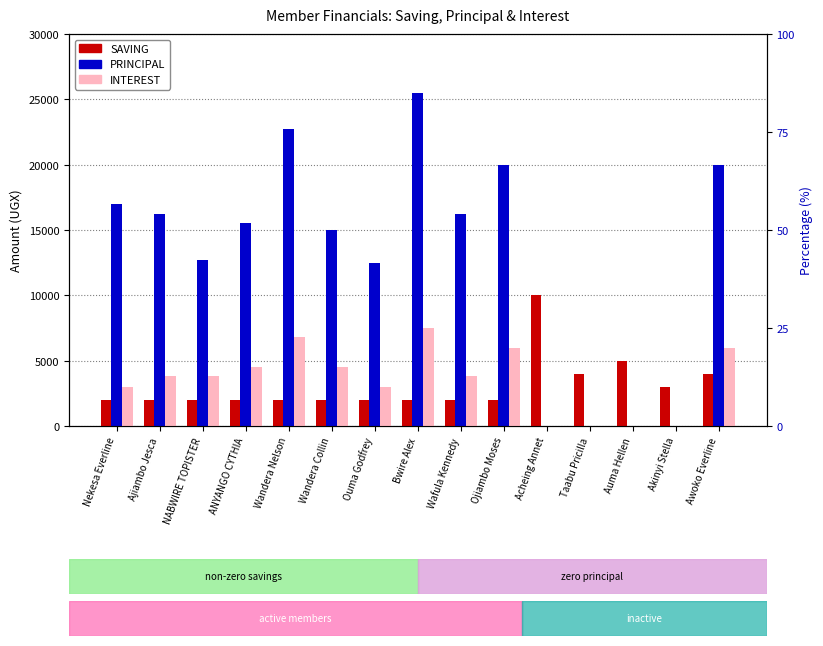

What are all the series names shown in the legend?

SAVING, PRINCIPAL, INTEREST